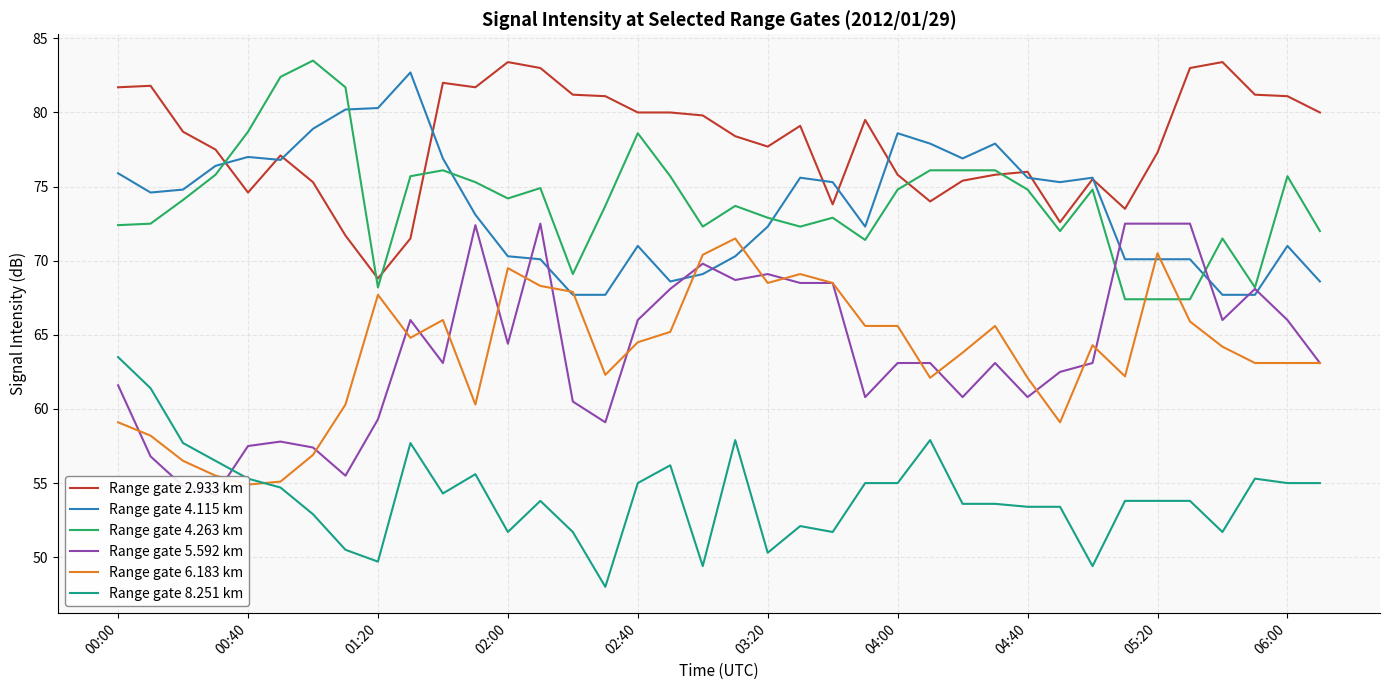

What is the difference between the second highest and second lowest values in the Range gate 4.115 km series?

12.6